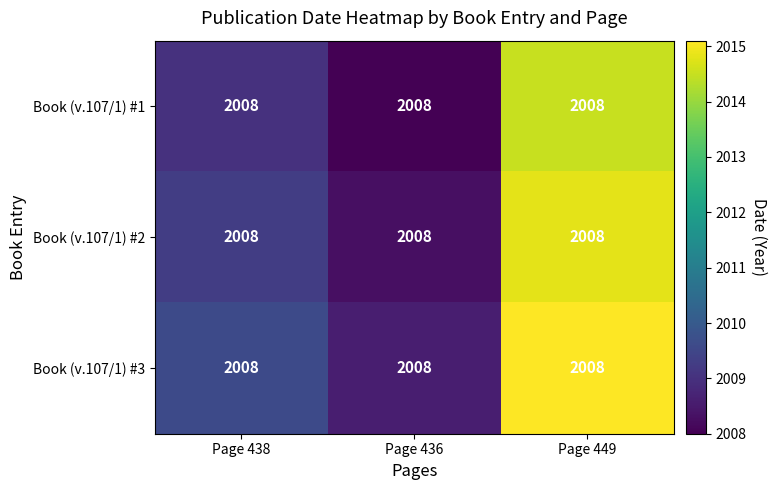

Is the value of Book (v.107/1) #3 at Page 436 greater than the value of Book (v.107/1) #1 at Page 438?

No